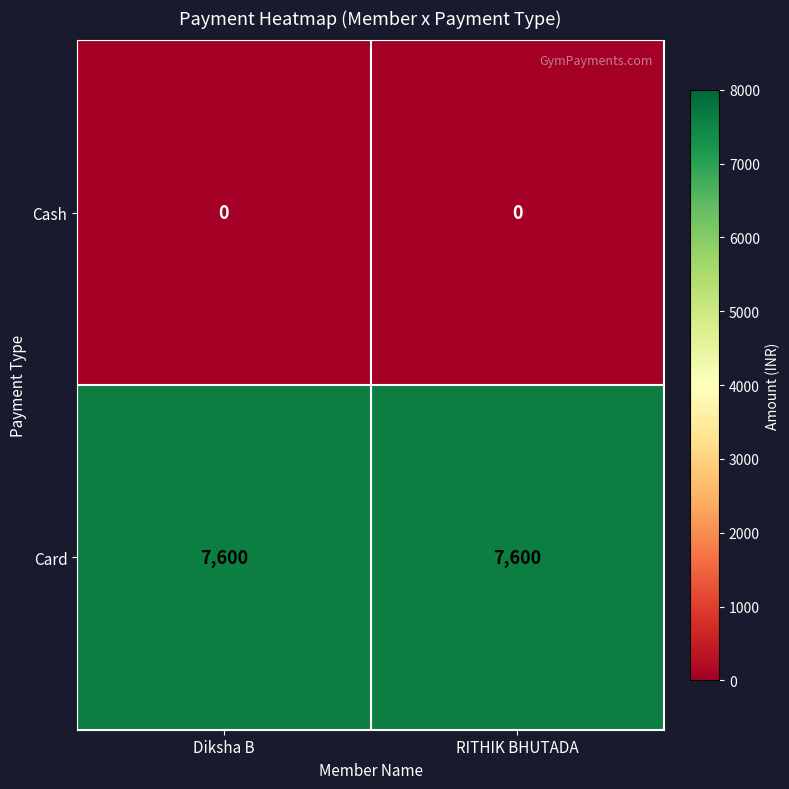

How many categories are shown in the chart?

2